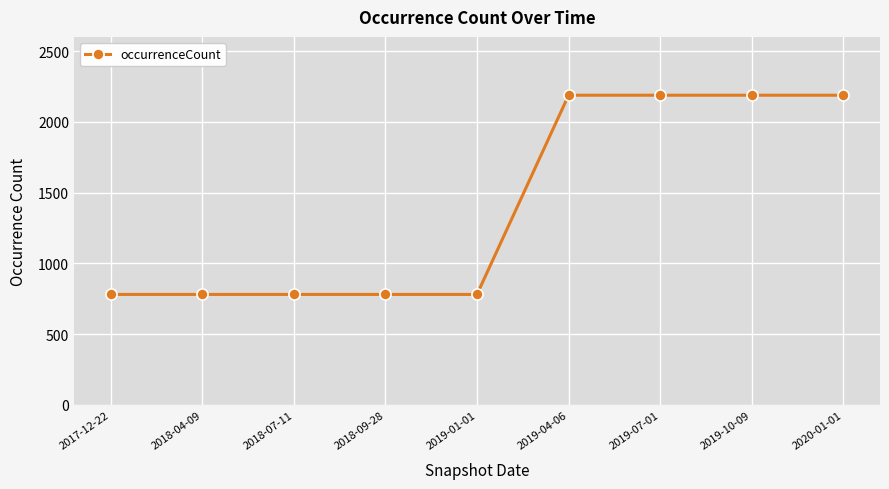

Reading left to right, list all the values displayed in this chart.

781	781	781	781	781	2188	2188	2188	2188